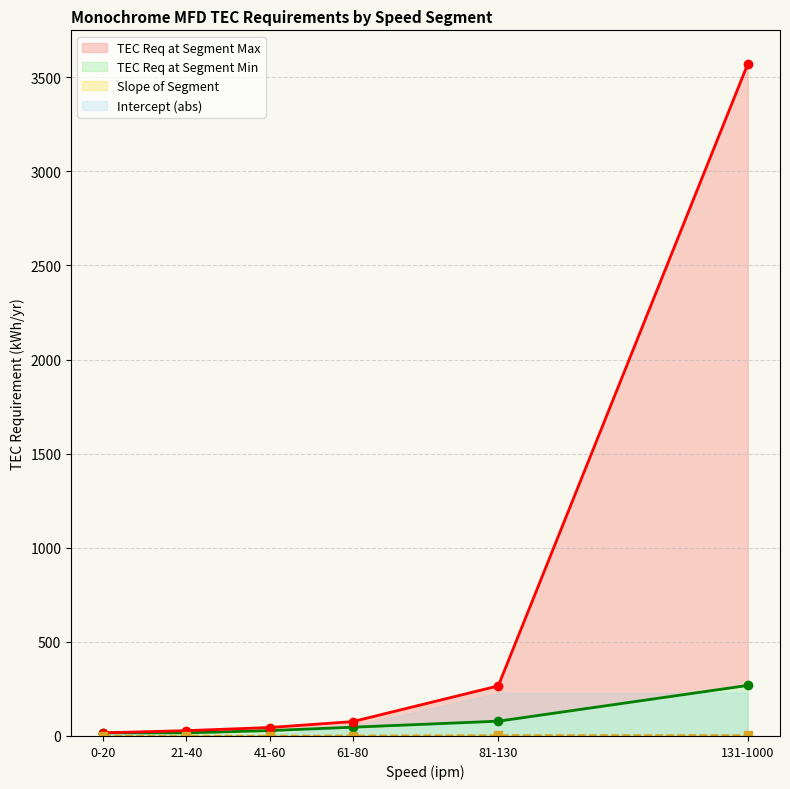

Where is Slope of Segment nearest to the value 1?

41-60